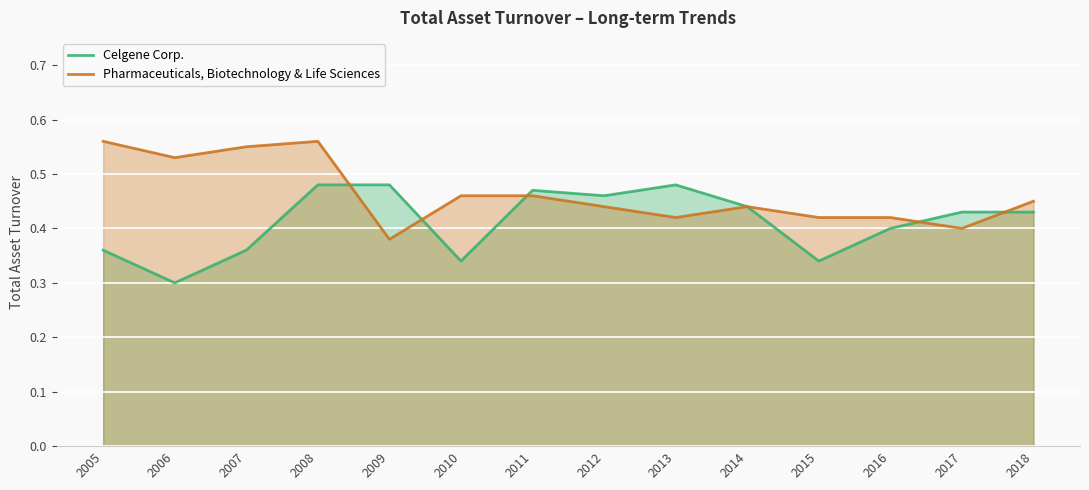

Where do Celgene Corp. and Pharmaceuticals, Biotechnology & Life Sciences first cross each other?

2008 and 2009